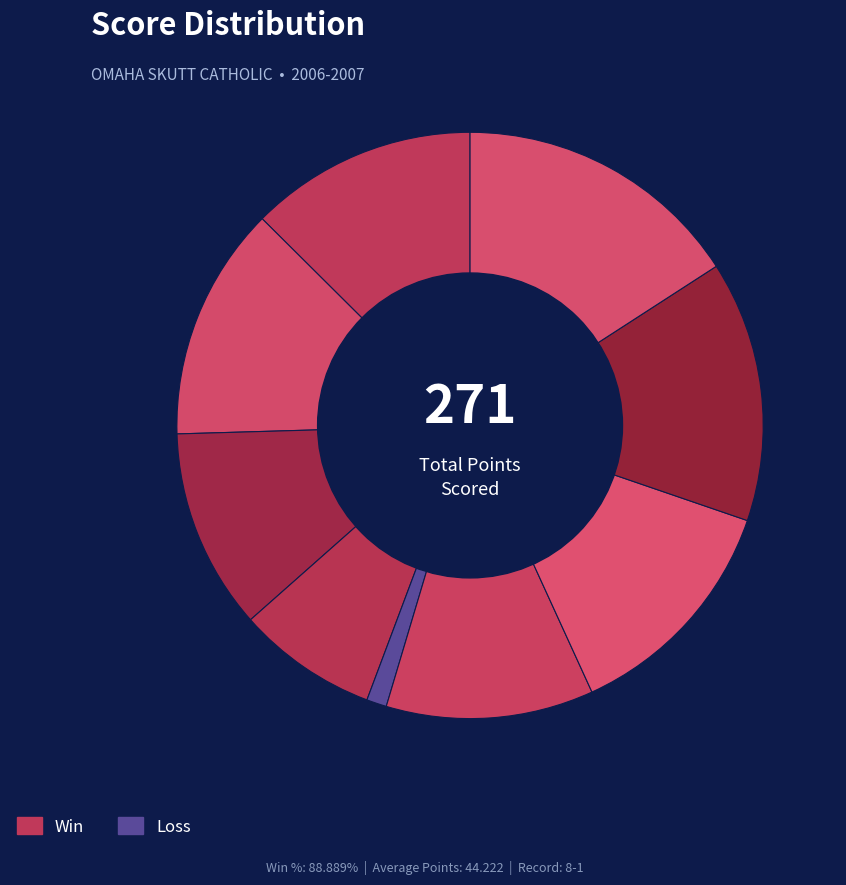

Count the number of slices in the pie.

9